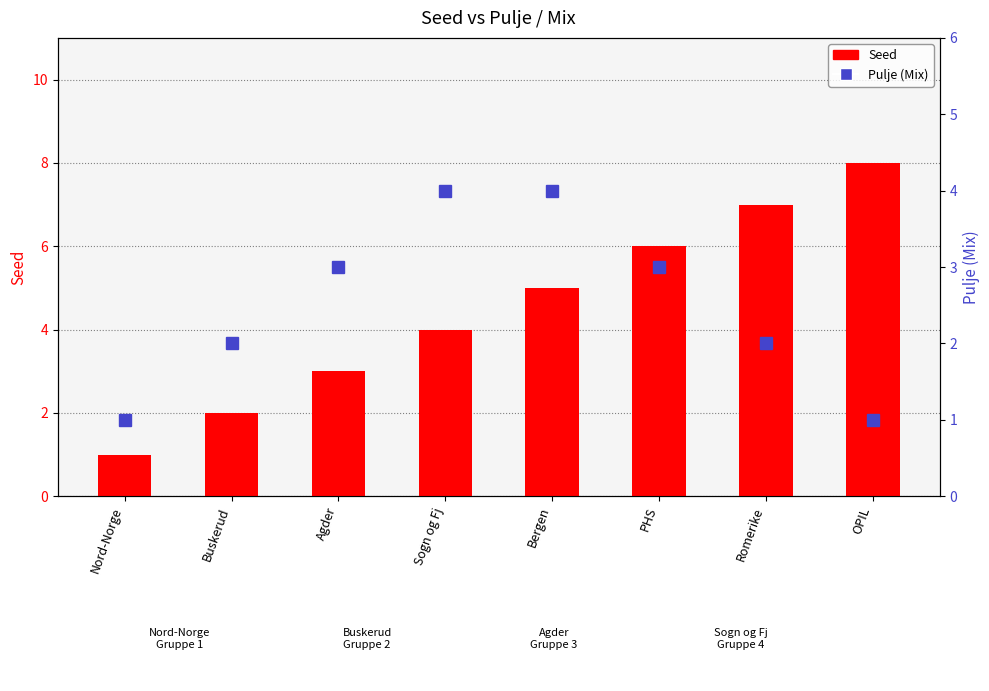

Count the number of categories in the chart.

8